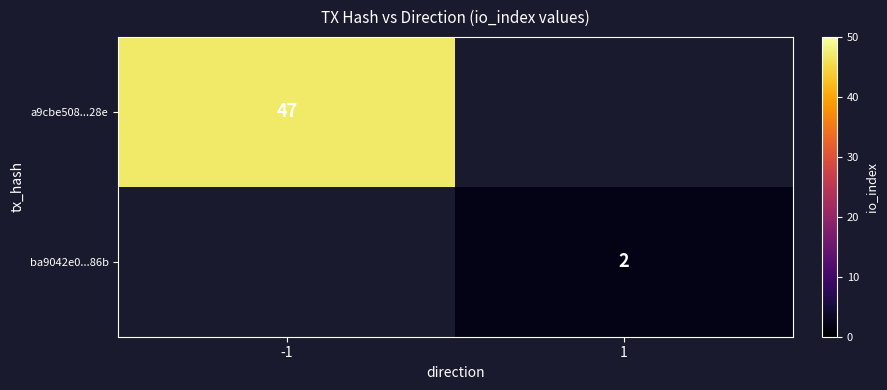

The value of a9cbe508...28e at -1 is 47. True or false?

True